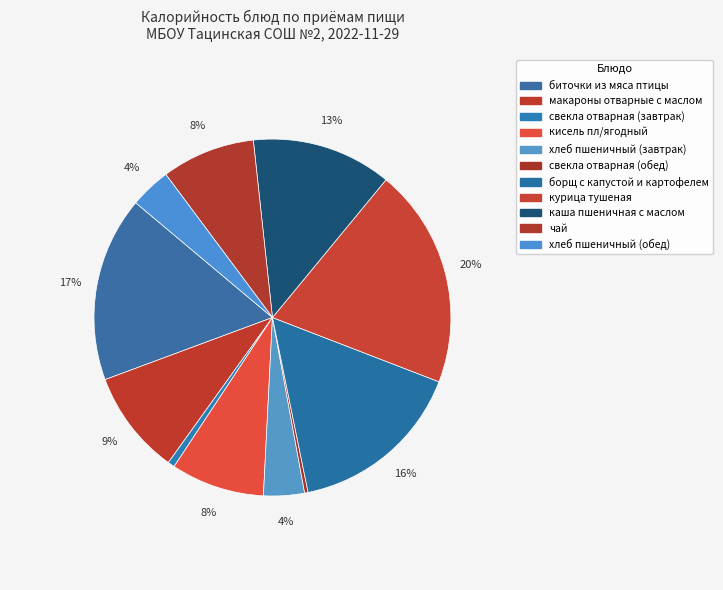

Is the sum of чай and курица тушеная greater than half?

No